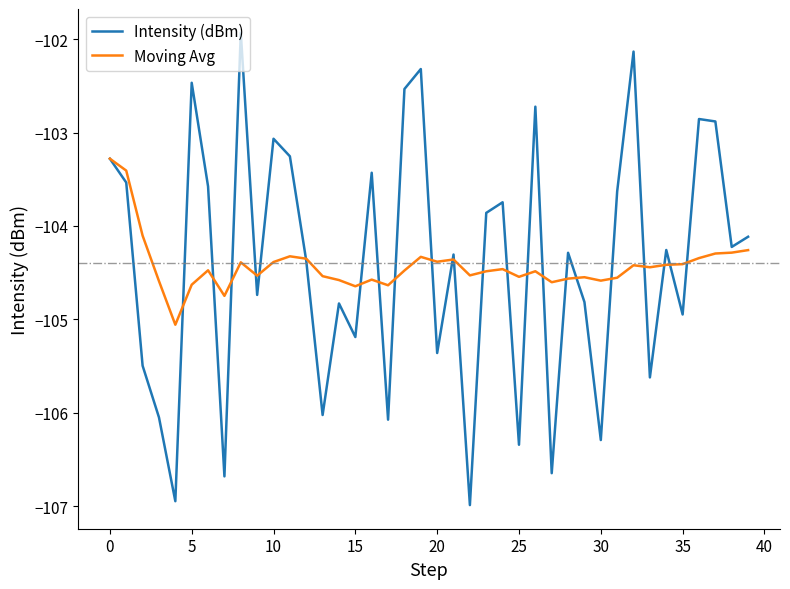

How many lines are shown in the chart?

2